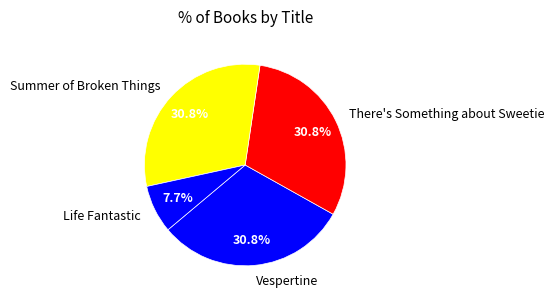

Approximately how many times larger is the value at There's Something about Sweetie compared to Summer of Broken Things?

1.0